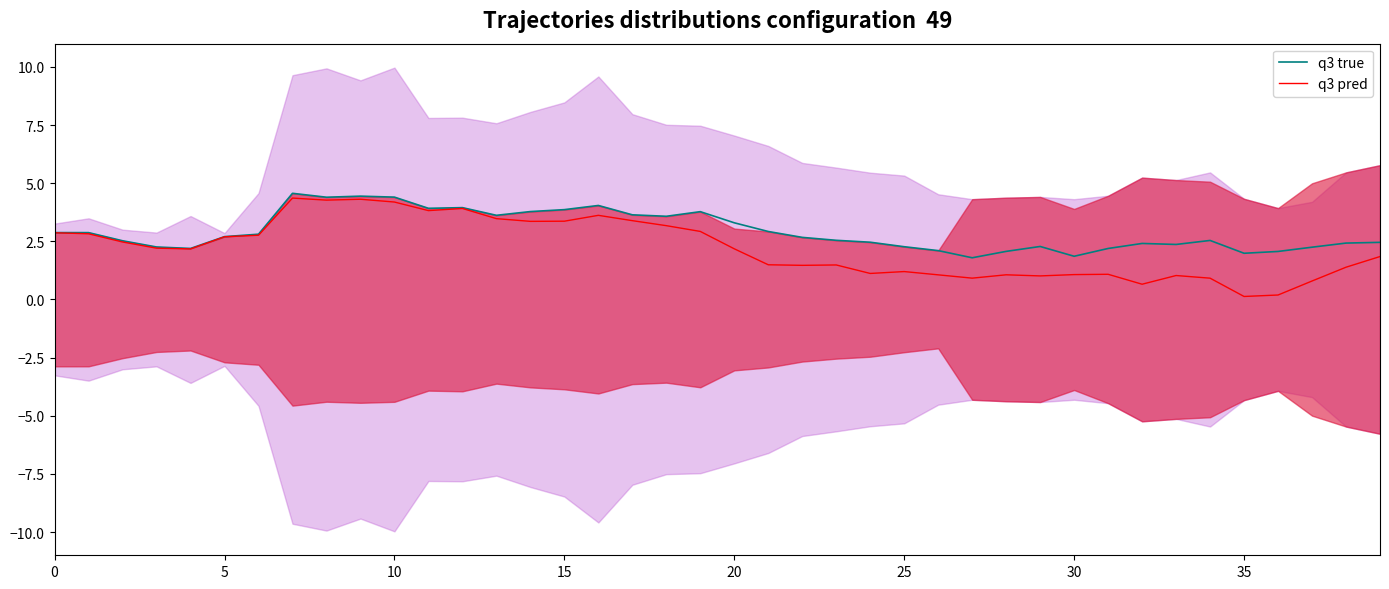

True or false: q3 true and q3 pred intersect in this chart.

False